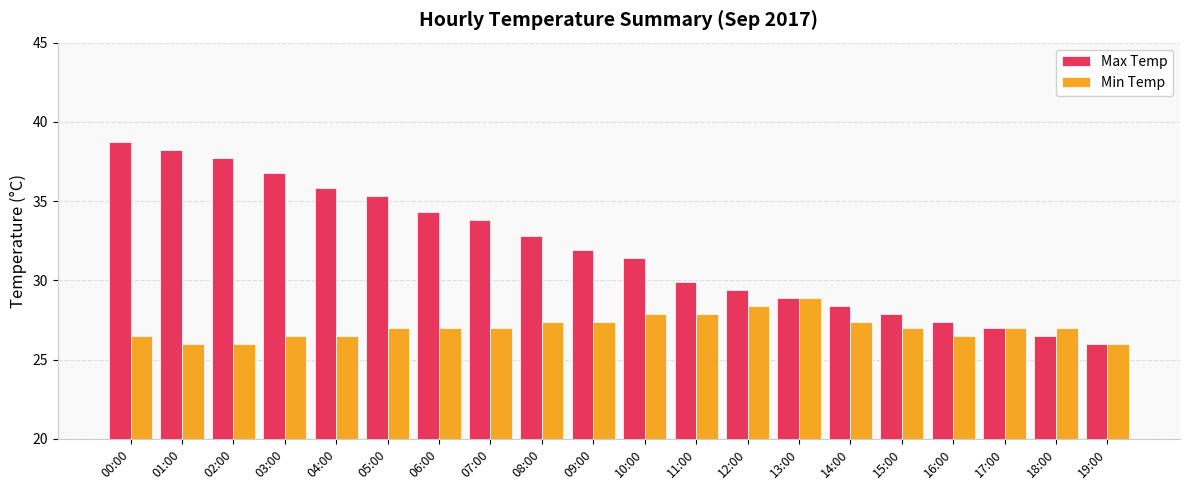

Rank the categories by Max Temp value from highest to lowest.

00:00, 01:00, 02:00, 03:00, 04:00, 05:00, 06:00, 07:00, 08:00, 09:00, 10:00, 11:00, 12:00, 13:00, 14:00, 15:00, 16:00, 17:00, 18:00, 19:00